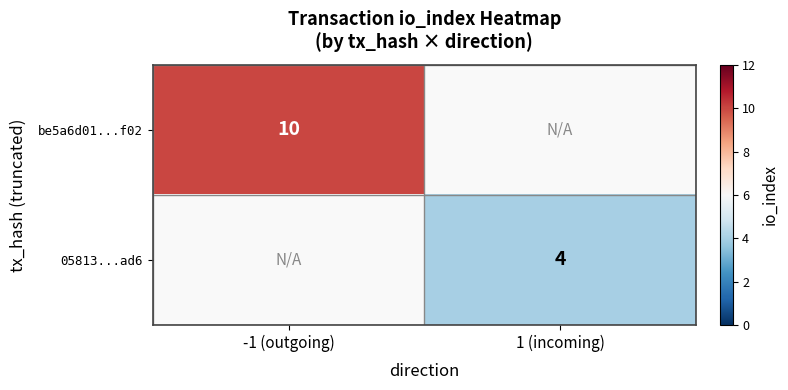

Which label corresponds to the largest value in the chart?

-1 (outgoing)